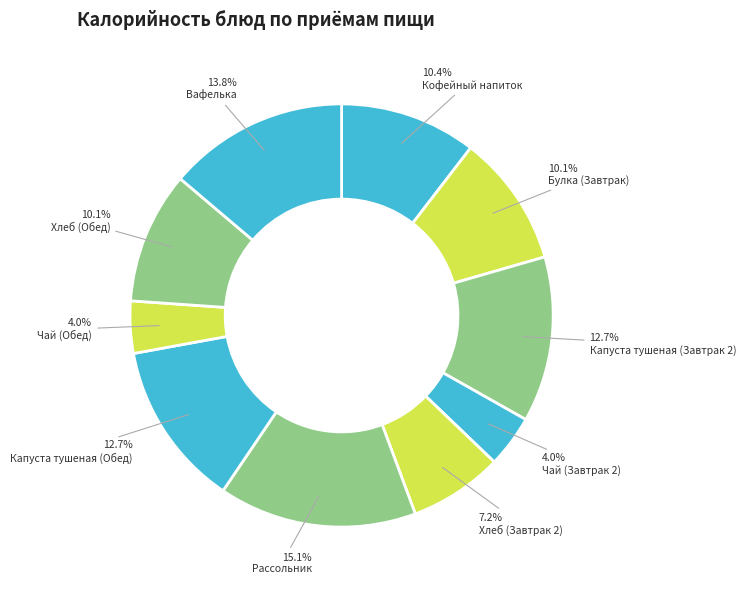

How many segments does this pie chart have?

10